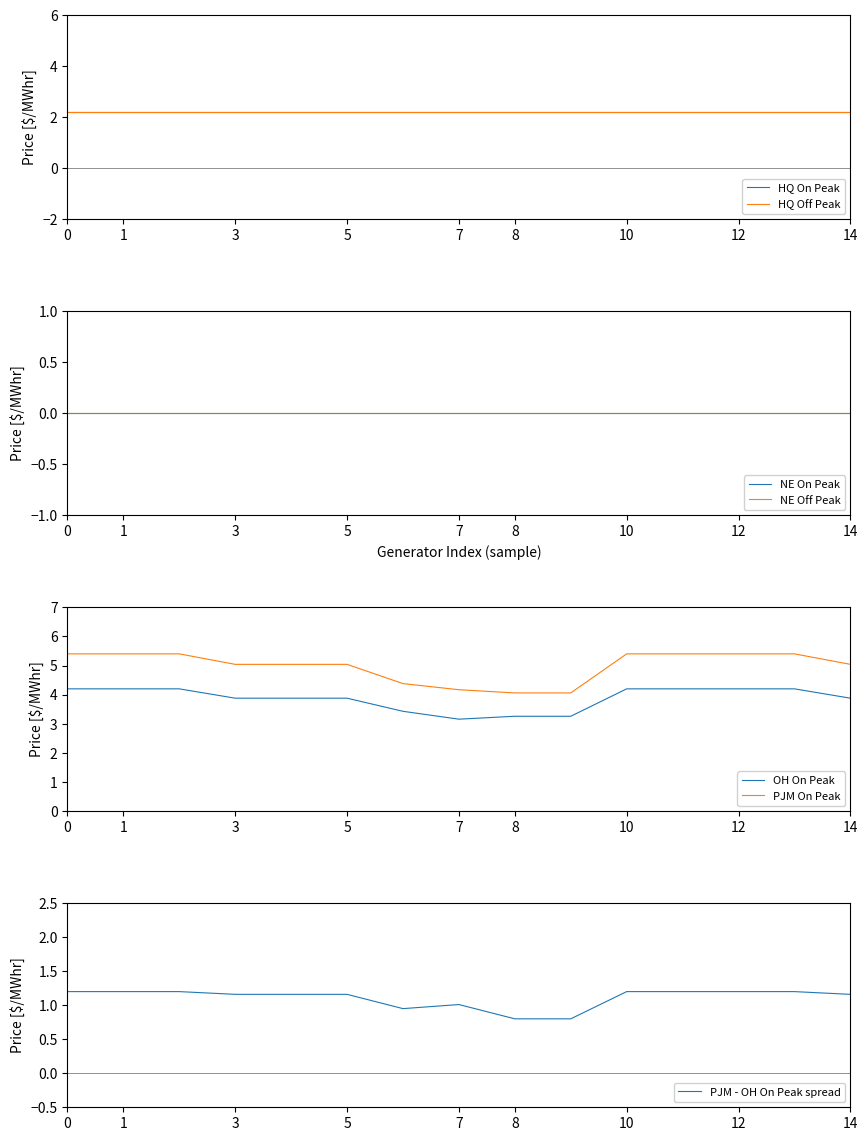

What is the maximum value for OH On Peak?

4.2